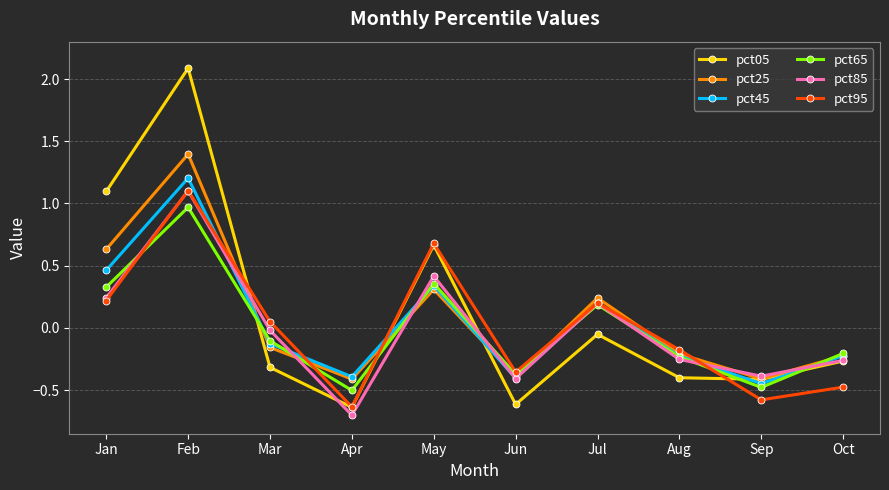

How many lines are shown in the chart?

6